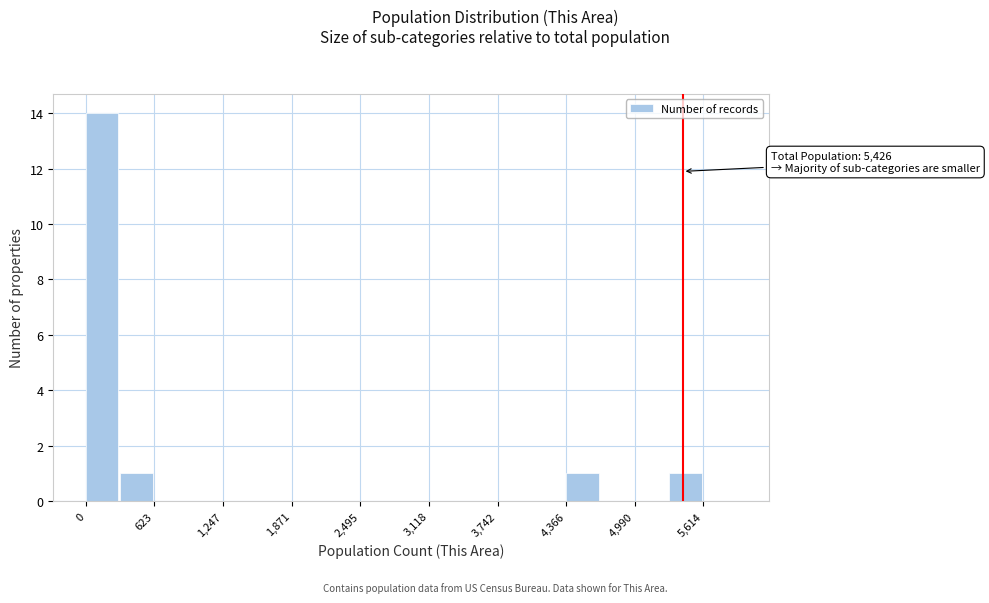

Read against the x-axis, roughly where is the centre of the tallest bar?

100